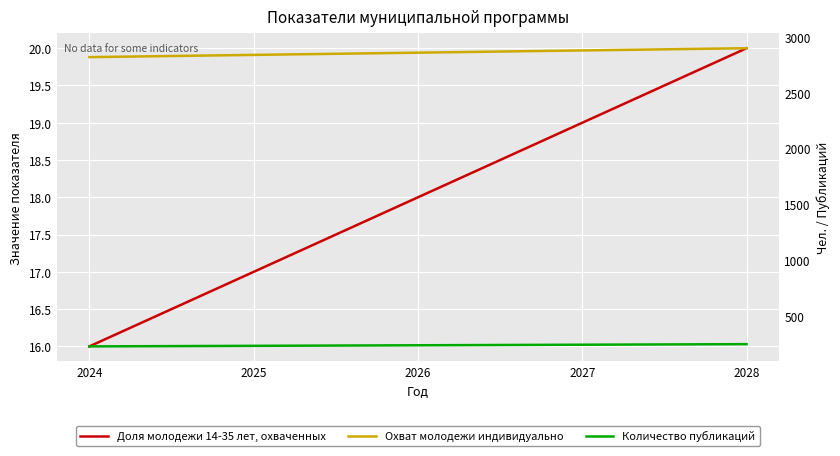

The Количество публикаций series shows 230 at 2025. True or false?

True